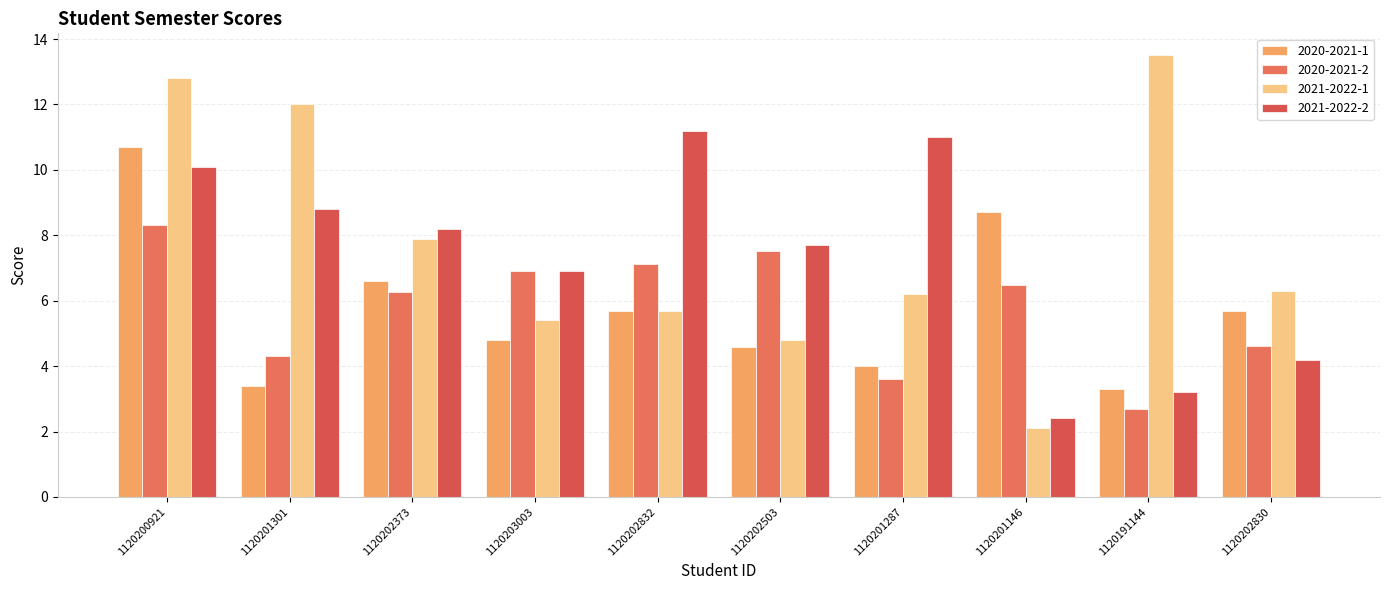

How many series are shown in this chart?

4